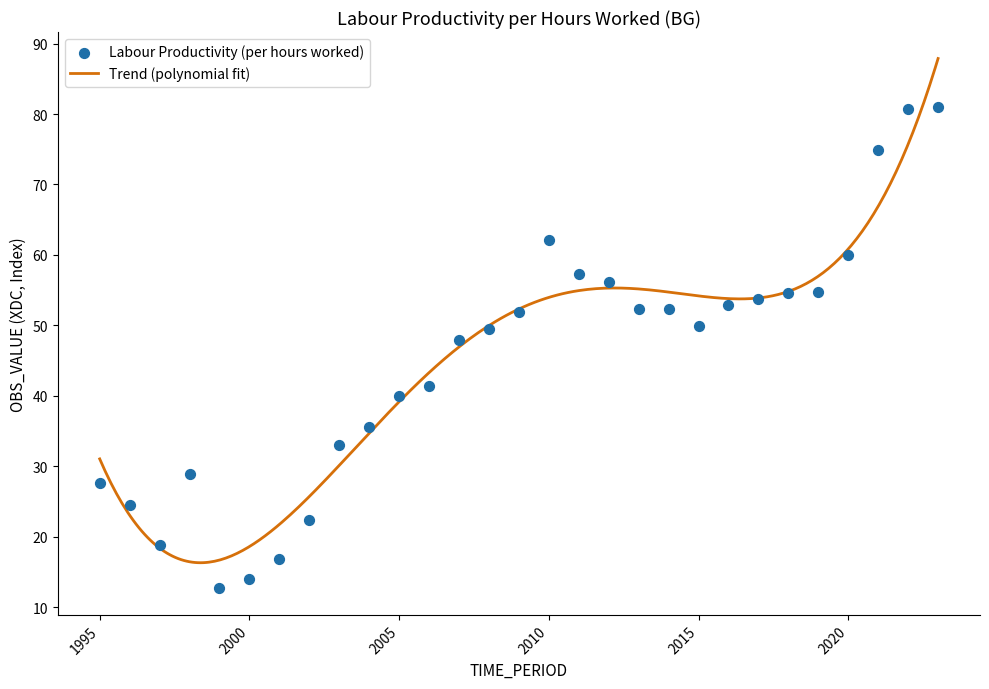

What is the change in value from 2011 to 2013?

-4.9